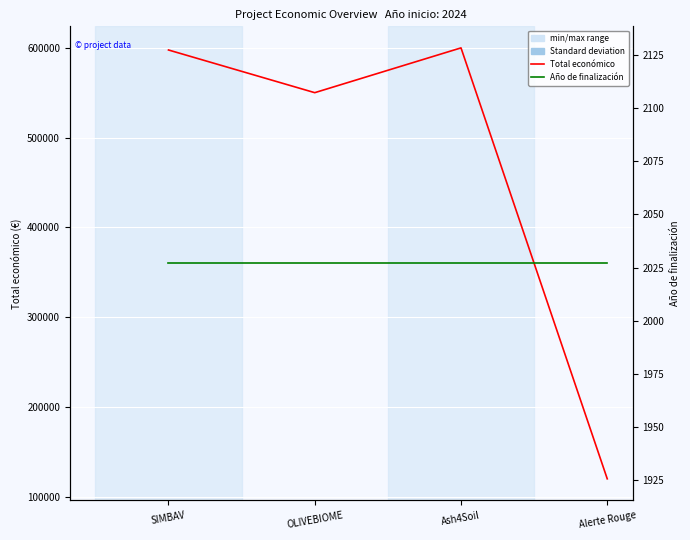

How many lines are shown in the chart?

2